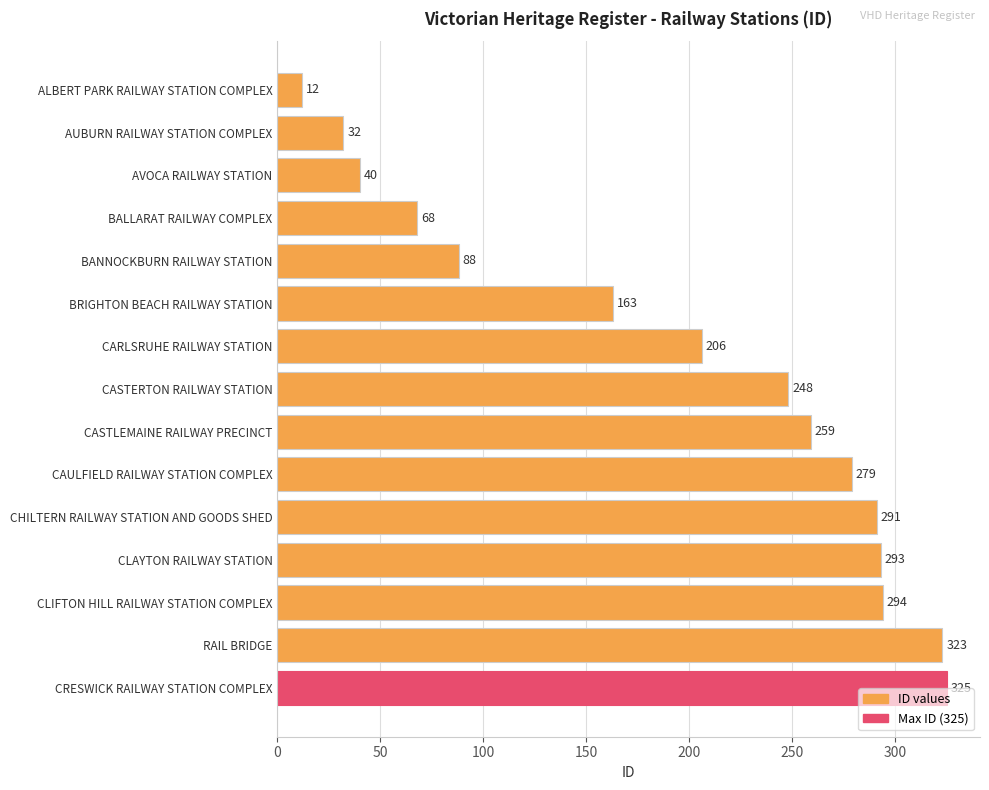

What is the difference between the values at CAULFIELD RAILWAY STATION COMPLEX and ALBERT PARK RAILWAY STATION COMPLEX?

267